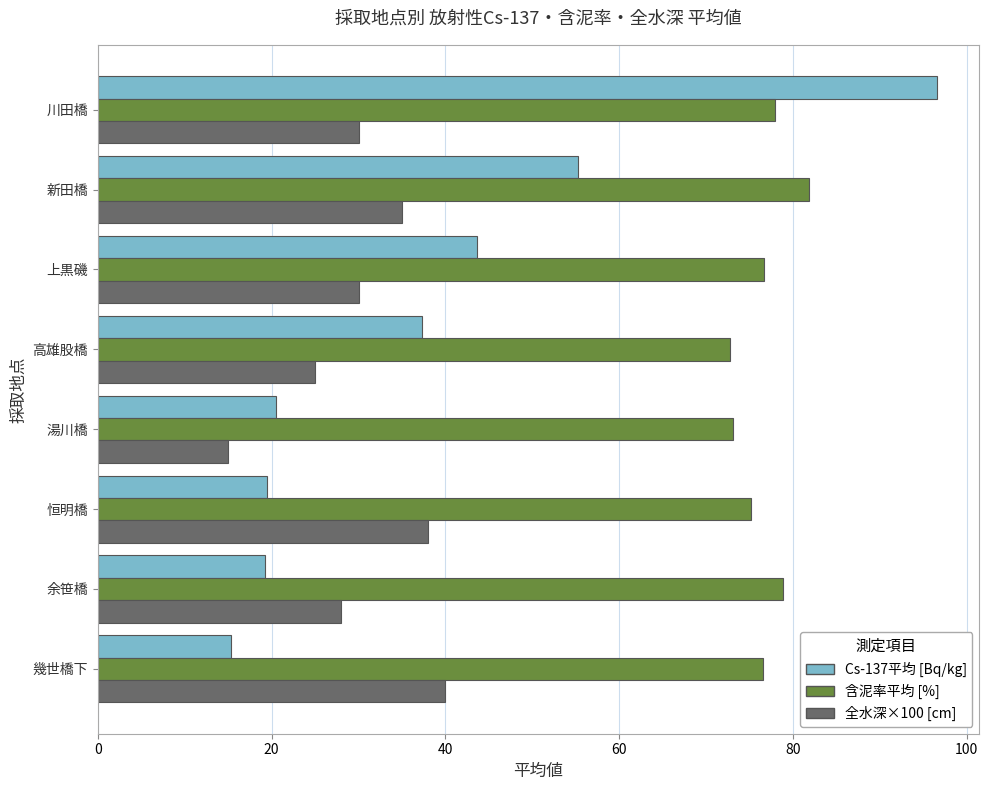

What is the maximum value shown in the chart?

96.6